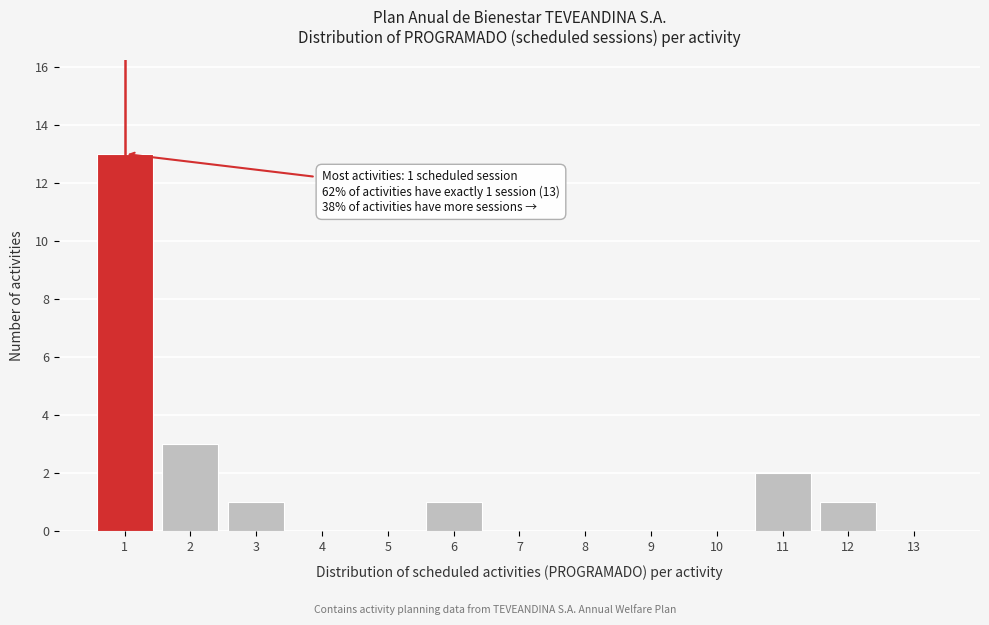

Over which range of the x-axis is the bar tallest?

0.5 to 1.5